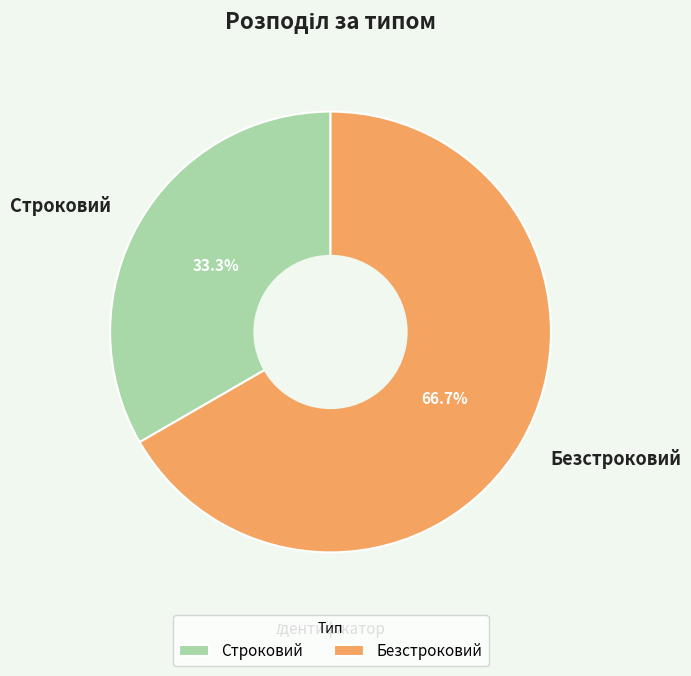

Between Безстроковий and Строковий, which is larger?

Безстроковий